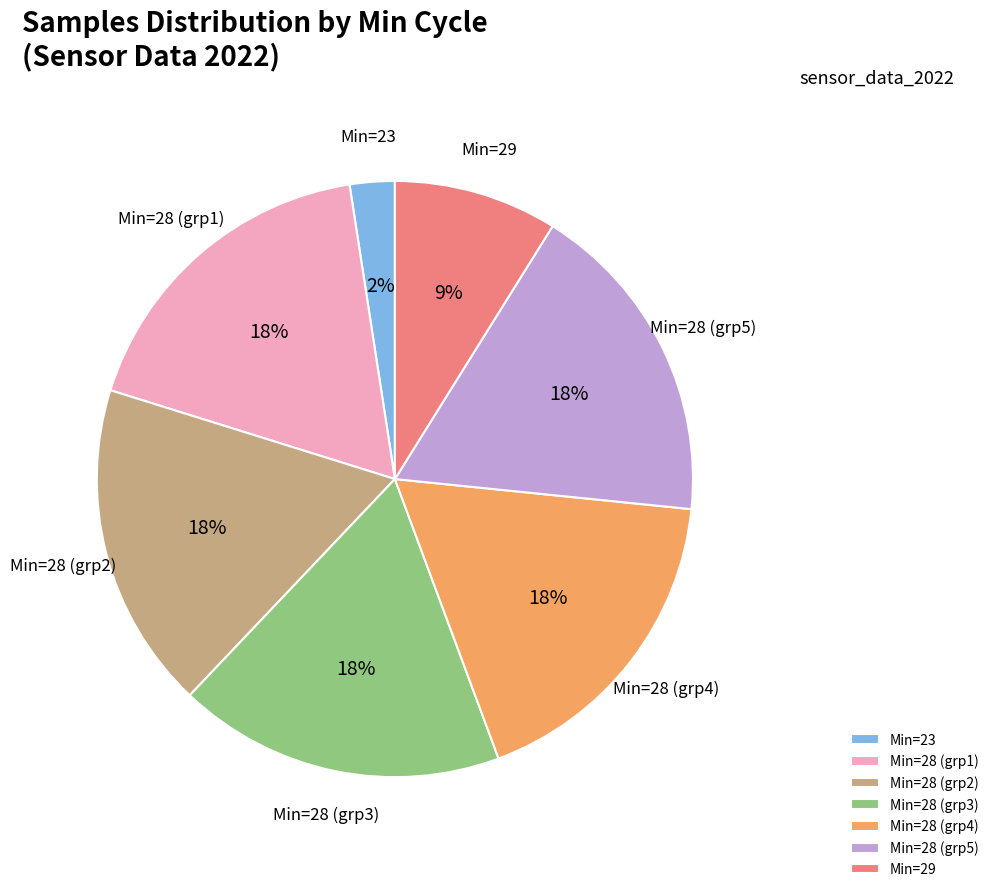

Is the sum of Min=23 and Min=28 (grp2) greater than half?

No